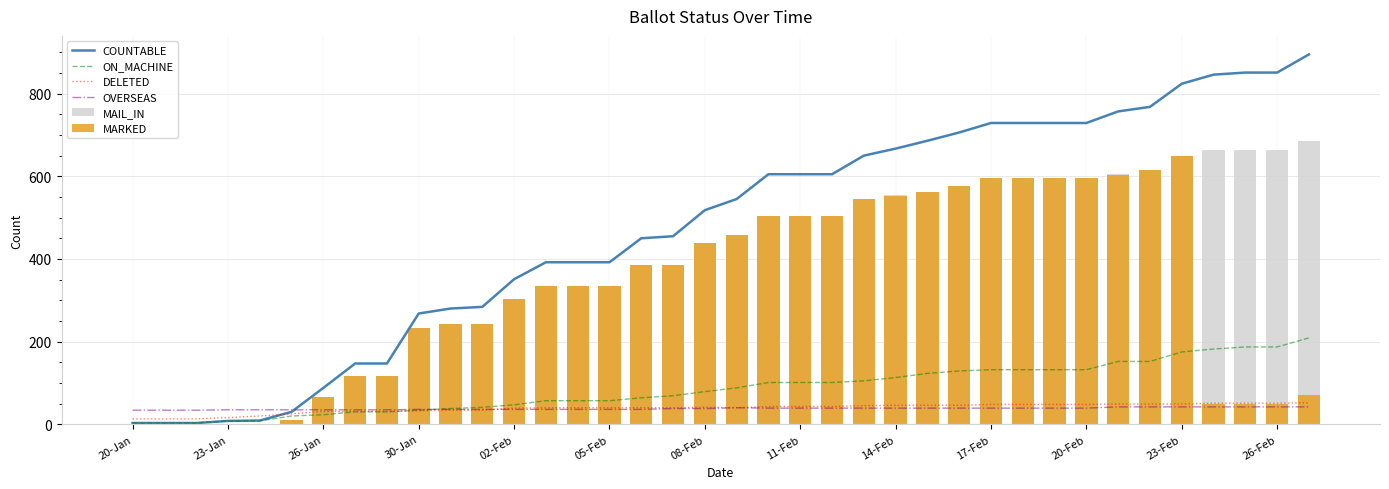

The value of ON_MACHINE at 30-Jan is 34. True or false?

True